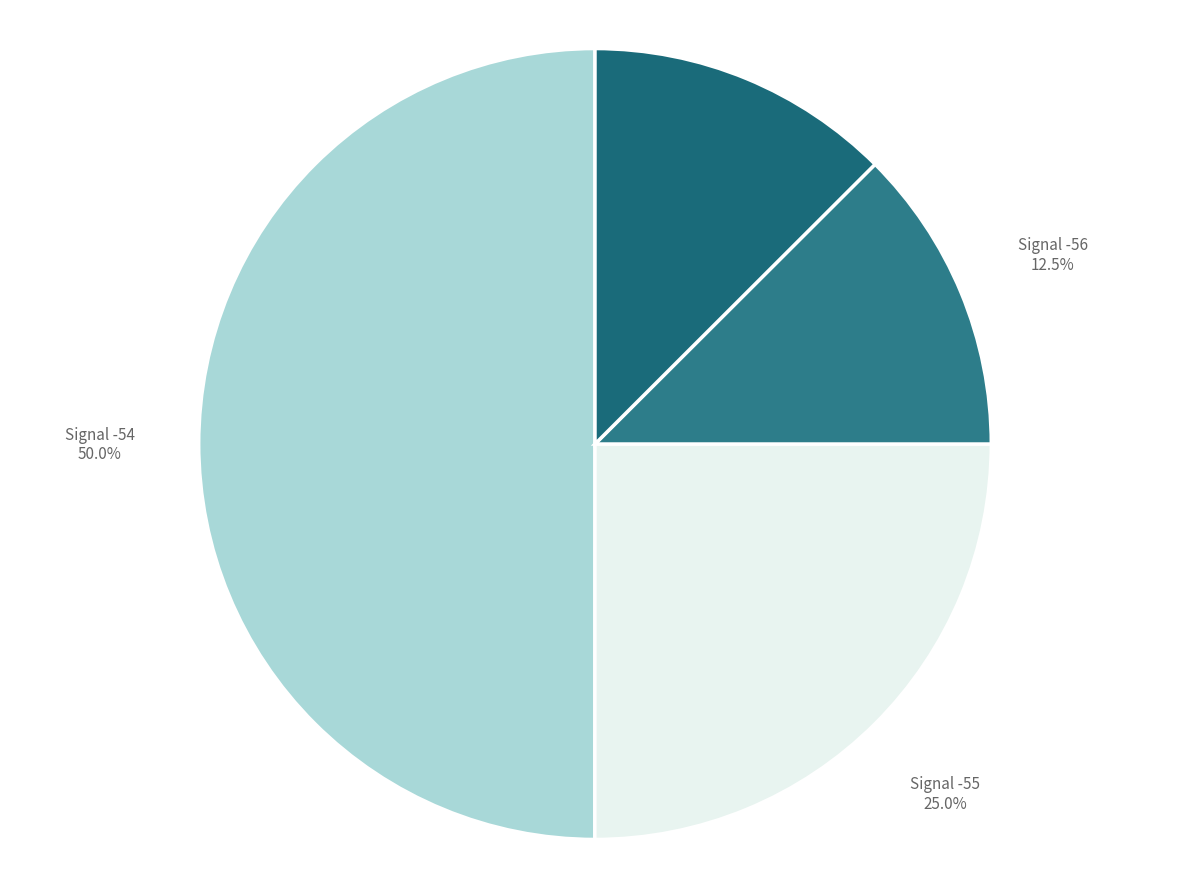

Which has a higher value, Signal -54 or Signal -57?

Signal -54